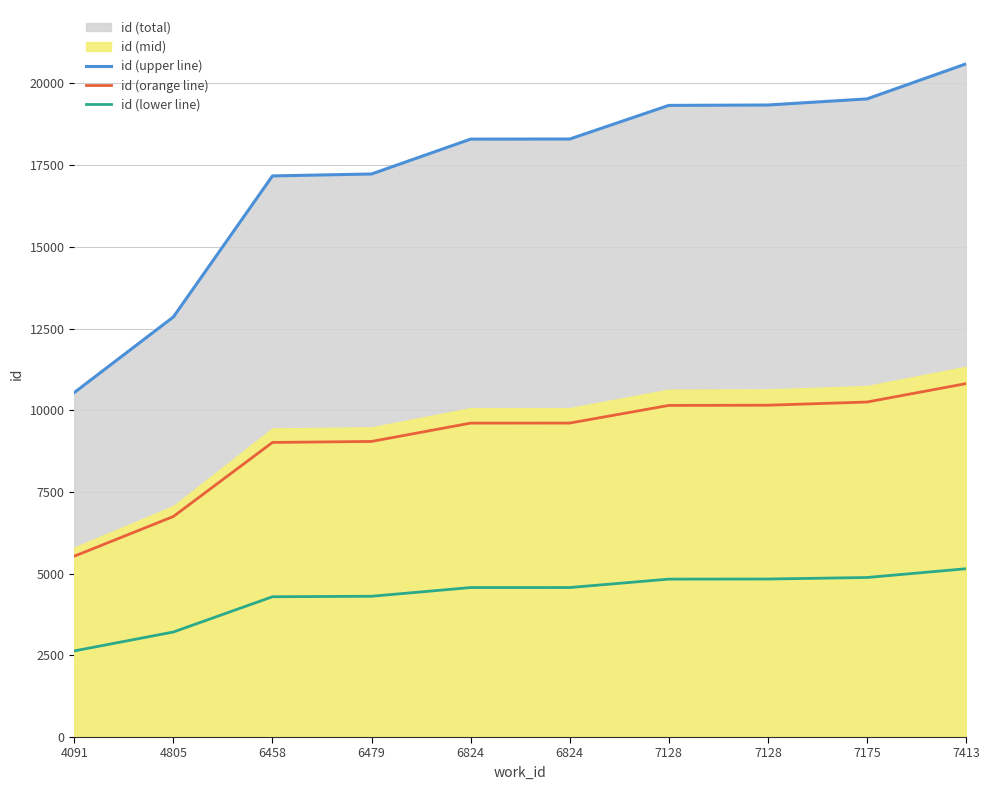

What is the value of the id (lower line) point at the 5th from the left?

4573.8